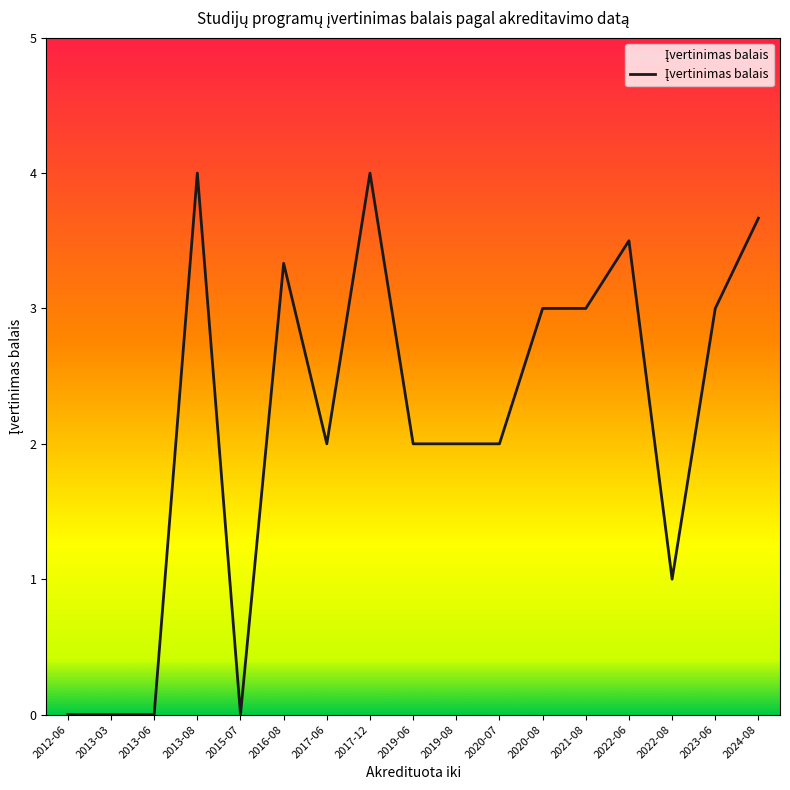

Which has a higher value, 2020-08 or 2022-08?

2020-08